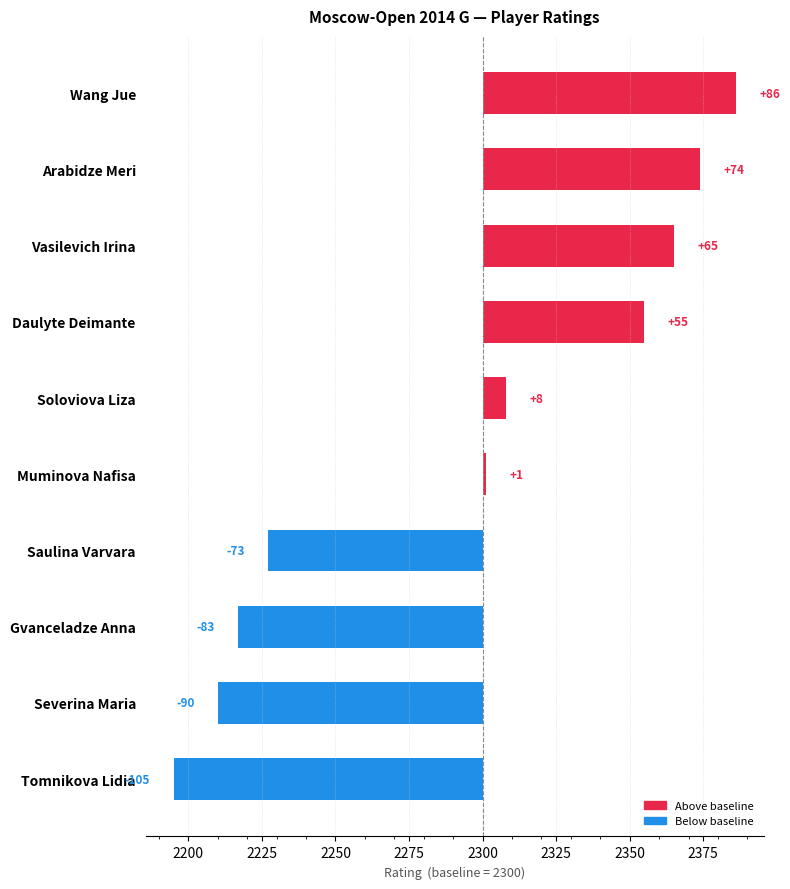

Reading right to left, extract all data points from this chart.

-105	-90	-83	-73	1	8	55	65	74	86